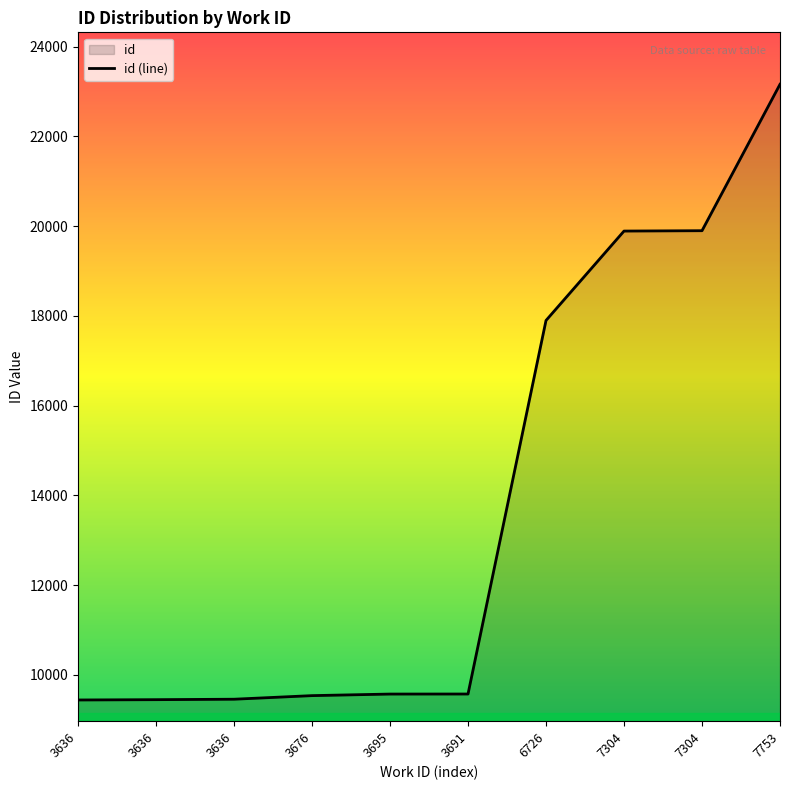

List the labels in order of value, largest first.

7753, 7304, 7304, 6726, 3691, 3695, 3676, 3636, 3636, 3636